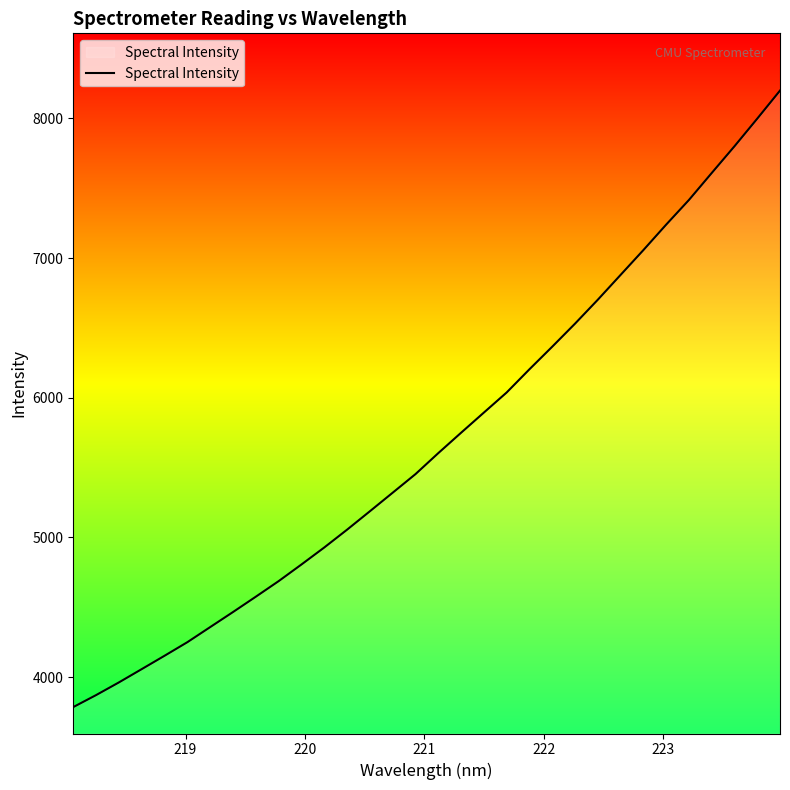

What is the smallest value displayed?

3784.9